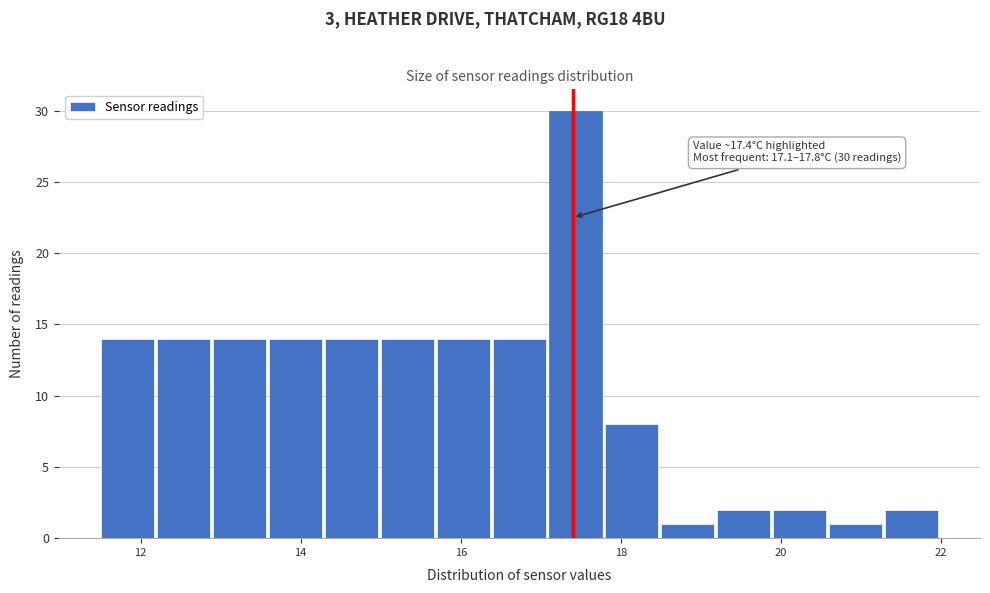

Read against the x-axis, roughly where is the centre of the tallest bar?

17.4